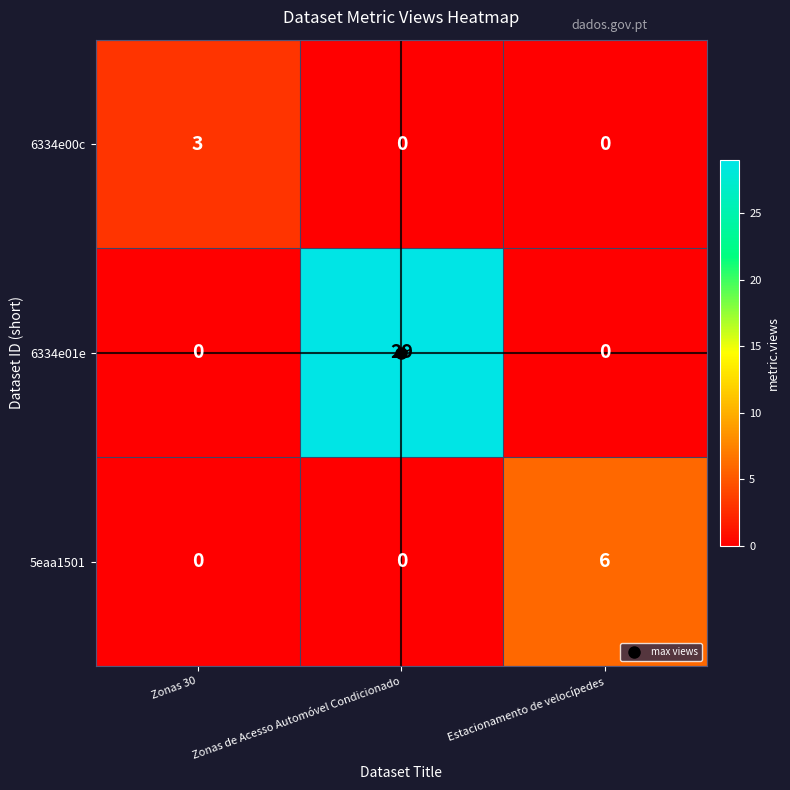

Between Zonas de Acesso Automóvel Condicionado and Estacionamento de velocípedes, which series saw the biggest shift?

6334e01e